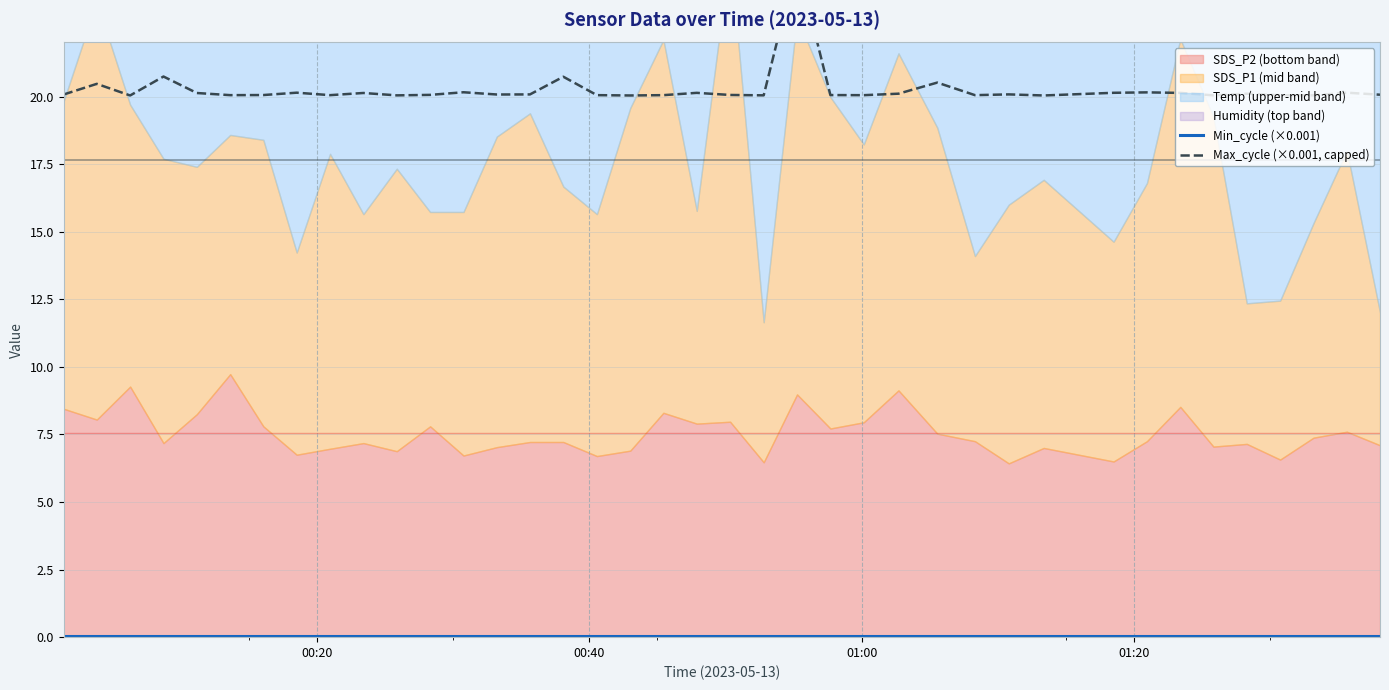

True or false: Min_cycle (×0.001) has more than 1 interior local peaks.

False